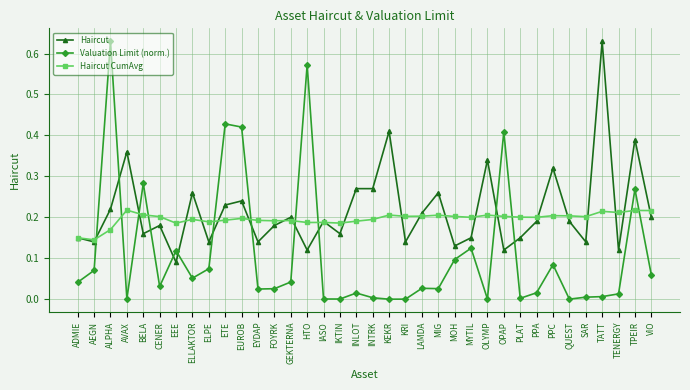

List the series in order of their overall mean, lowest first.

Valuation Limit (norm.), Haircut CumAvg, Haircut